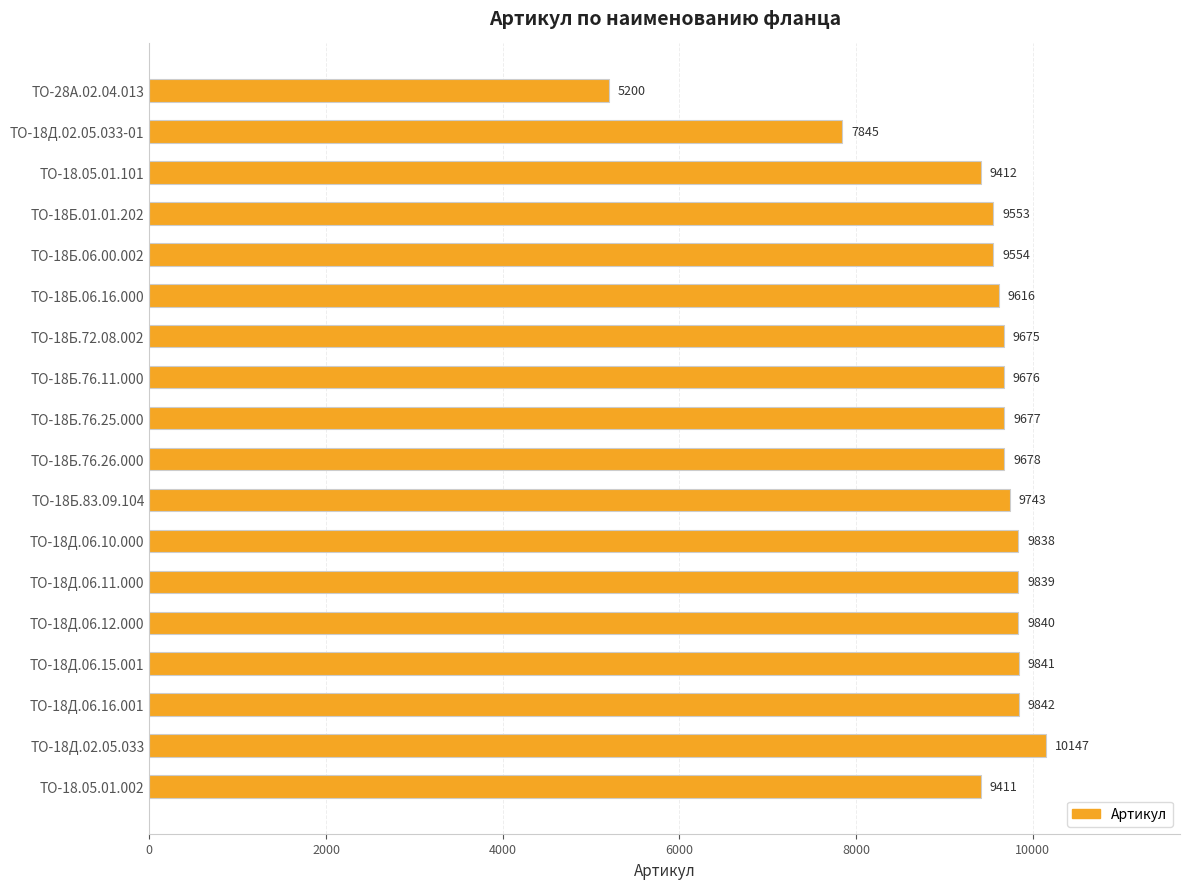

List the labels in order of value, largest first.

ТО-18Д.02.05.033, ТО-18Д.06.16.001, ТО-18Д.06.15.001, ТО-18Д.06.12.000, ТО-18Д.06.11.000, ТО-18Д.06.10.000, ТО-18Б.83.09.104, ТО-18Б.76.26.000, ТО-18Б.76.25.000, ТО-18Б.76.11.000, ТО-18Б.72.08.002, ТО-18Б.06.16.000, ТО-18Б.06.00.002, ТО-18Б.01.01.202, ТО-18.05.01.101, ТО-18.05.01.002, ТО-18Д.02.05.033-01, ТО-28А.02.04.013